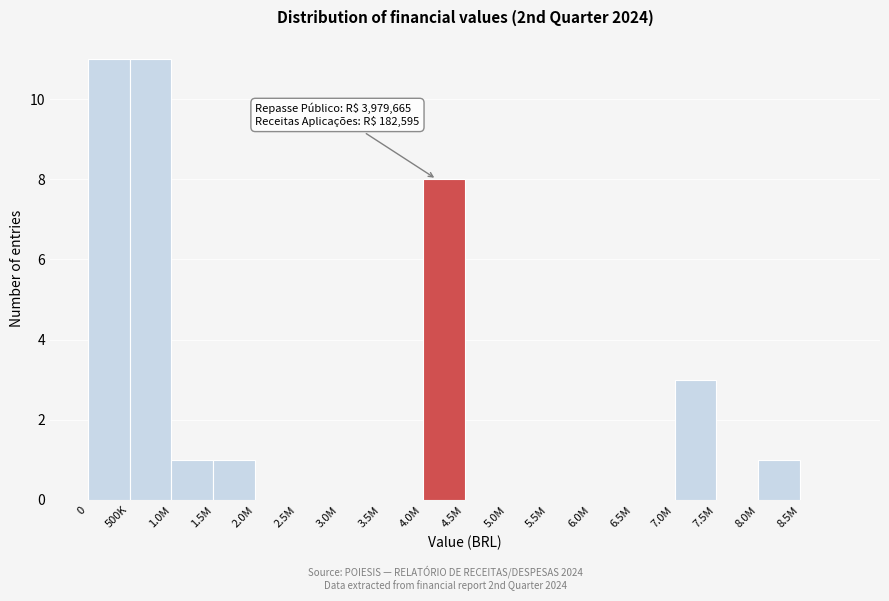

Reading left to right, list all the values displayed in this chart.

0=11	500K=11	1.0M=1	1.5M=1	2.0M=0	2.5M=0	3.0M=0	3.5M=0	4.0M=8	4.5M=0	5.0M=0	5.5M=0	6.0M=0	6.5M=0	7.0M=3	7.5M=0	8.0M=1	8.5M=0